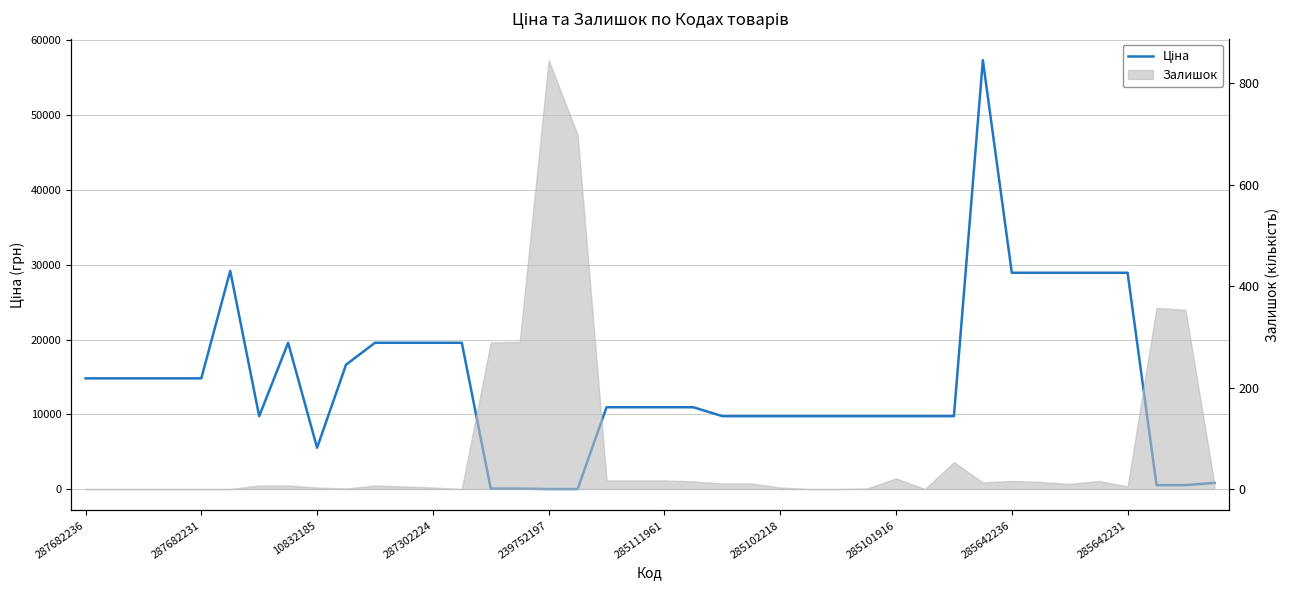

What is the sum of all values?

569010.4